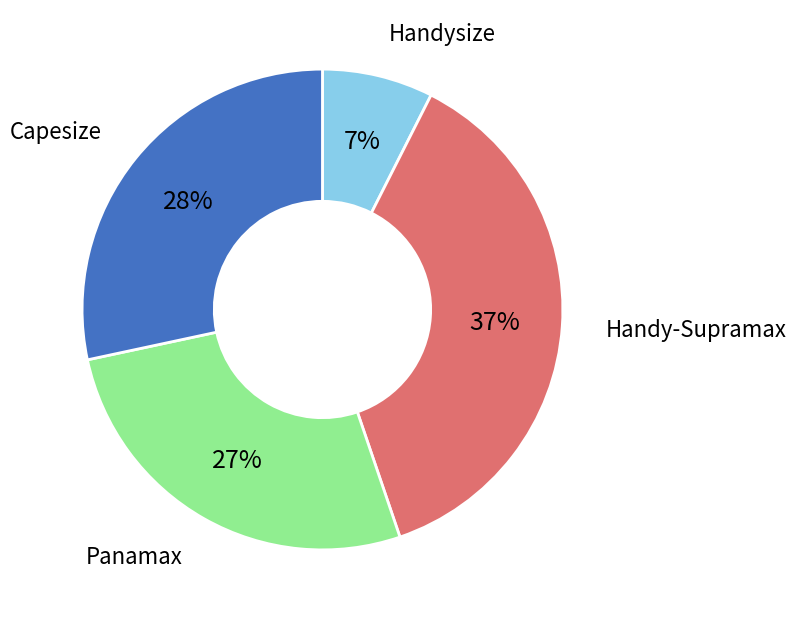

Is there any slice that represents more than half of the pie?

No